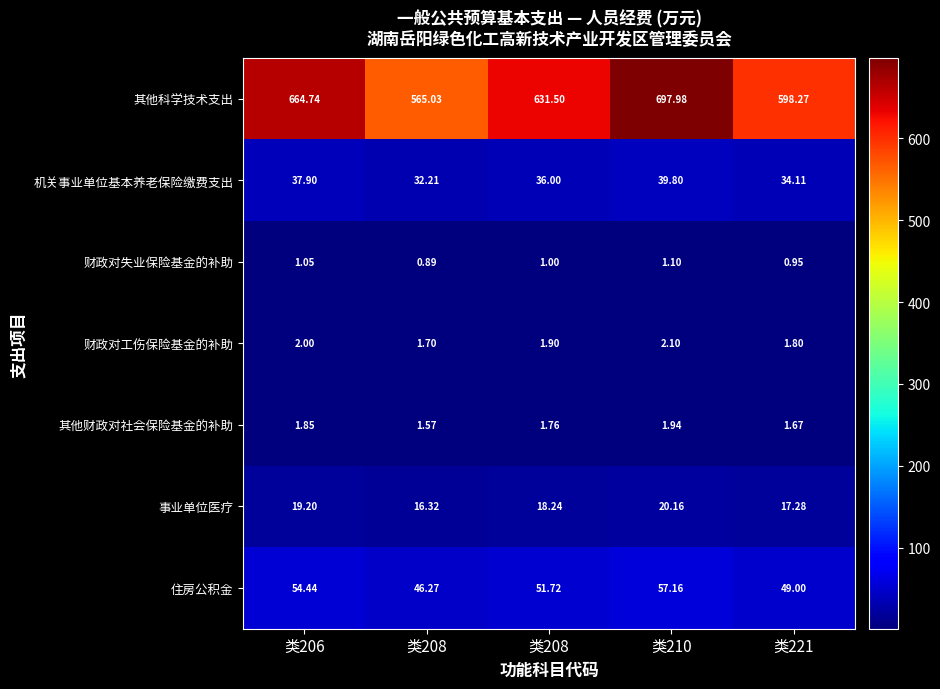

How many data points in 住房公积金 are less than 51?

2